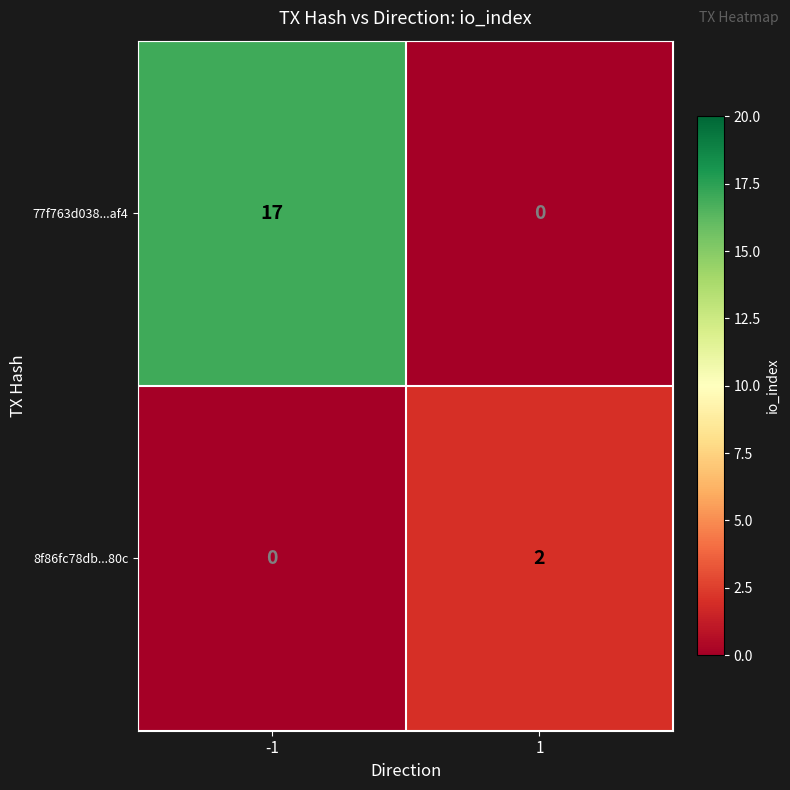

How many distinct data groups are displayed?

2